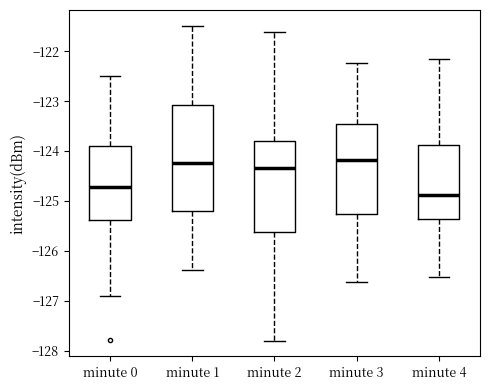

Reading left to right, read every box against the y-axis: the position of its median line, the range the box covers, and the ends of its whiskers. The values are not printed on the chart, so give them approximately, as read against the axis.

minute 0: median -124.7, box -125.4 to -123.9, whiskers -126.9 to -122.5
minute 1: median -124.2, box -125.2 to -123.1, whiskers -126.4 to -121.5
minute 2: median -124.3, box -125.6 to -123.8, whiskers -127.8 to -121.6
minute 3: median -124.2, box -125.3 to -123.4, whiskers -126.6 to -122.2
minute 4: median -124.9, box -125.3 to -123.9, whiskers -126.5 to -122.2